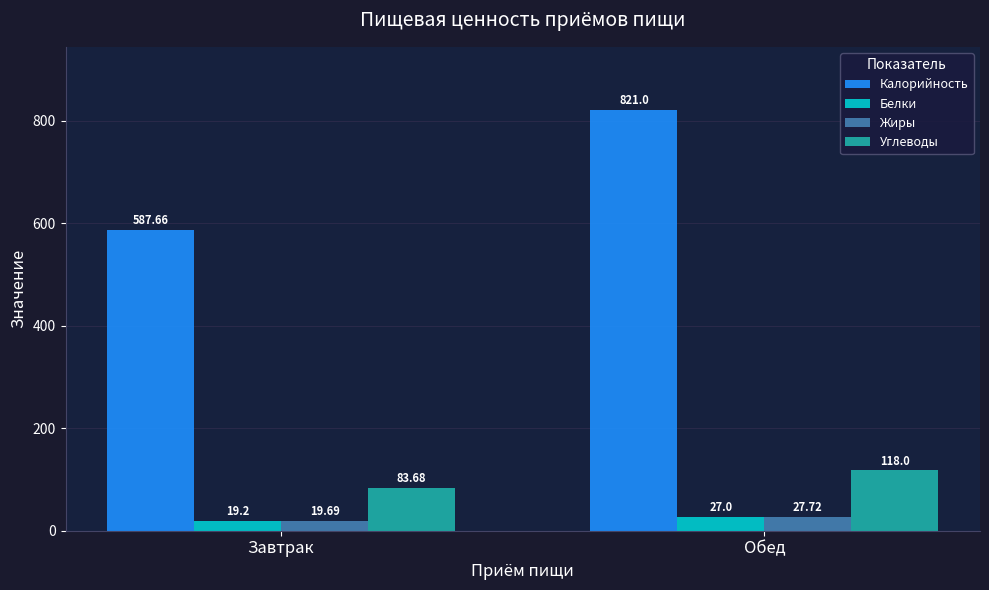

List the labels in order of Углеводы value, smallest first.

Завтрак, Обед